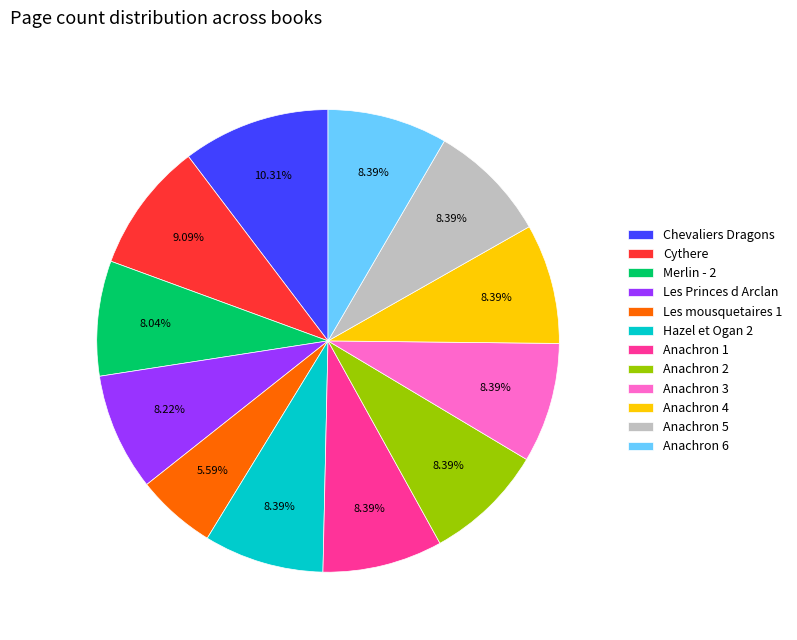

The Merlin - 2 slice represents 2% of the pie. True or false?

False